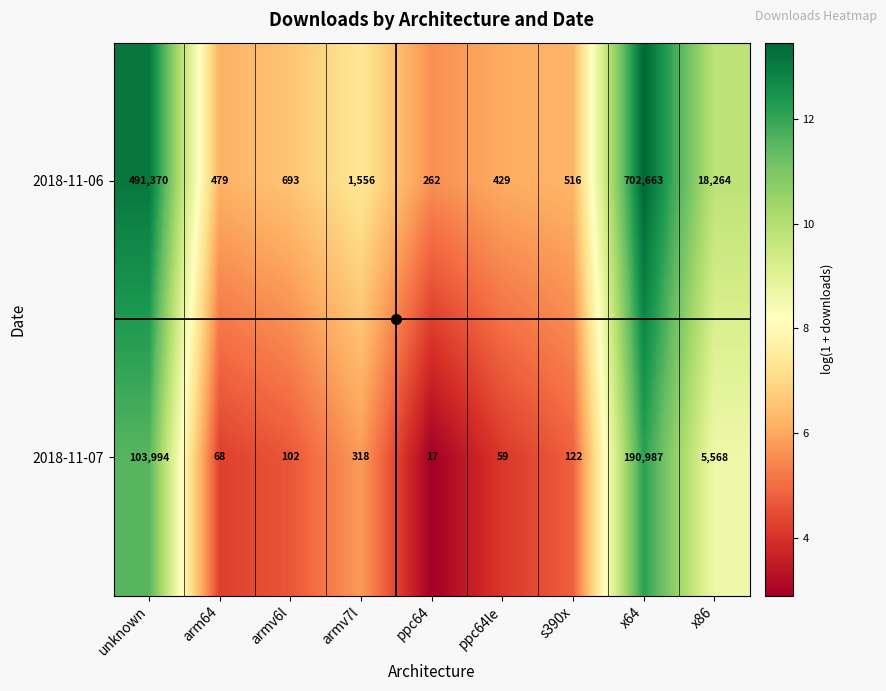

The value of 2018-11-07 at ppc64le is 99. True or false?

False